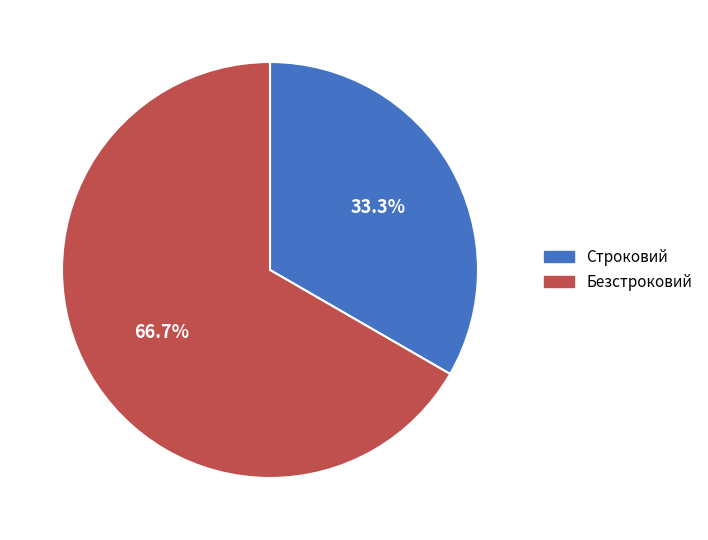

Is it true that Строковий is 48% of the pie?

False